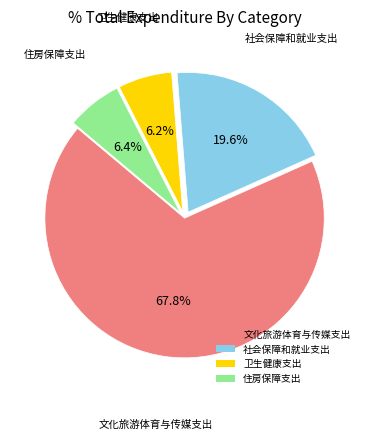

To the nearest percent, what is the combined percentage of 住房保障支出 and 卫生健康支出?

13%